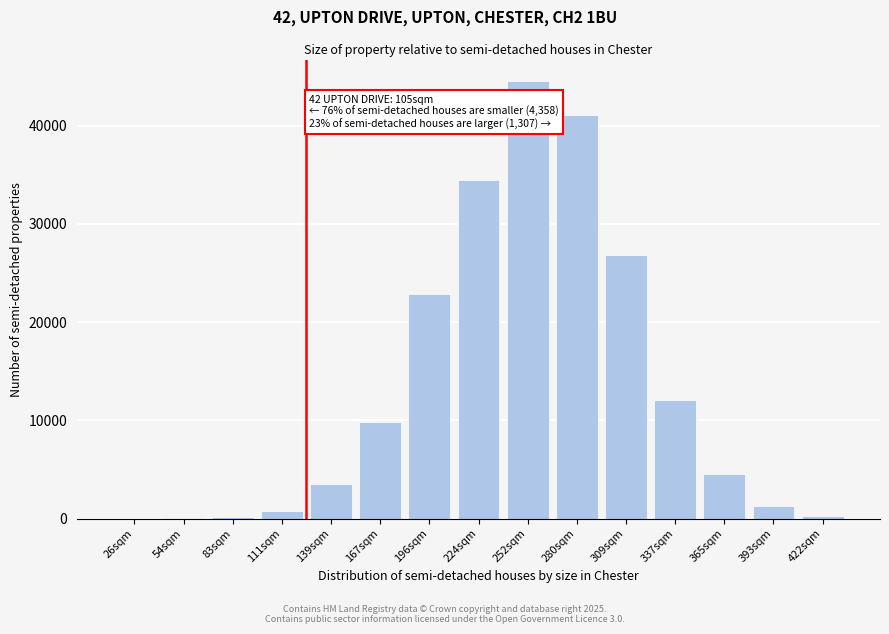

Where is the data nearest to the value 22250?

196sqm